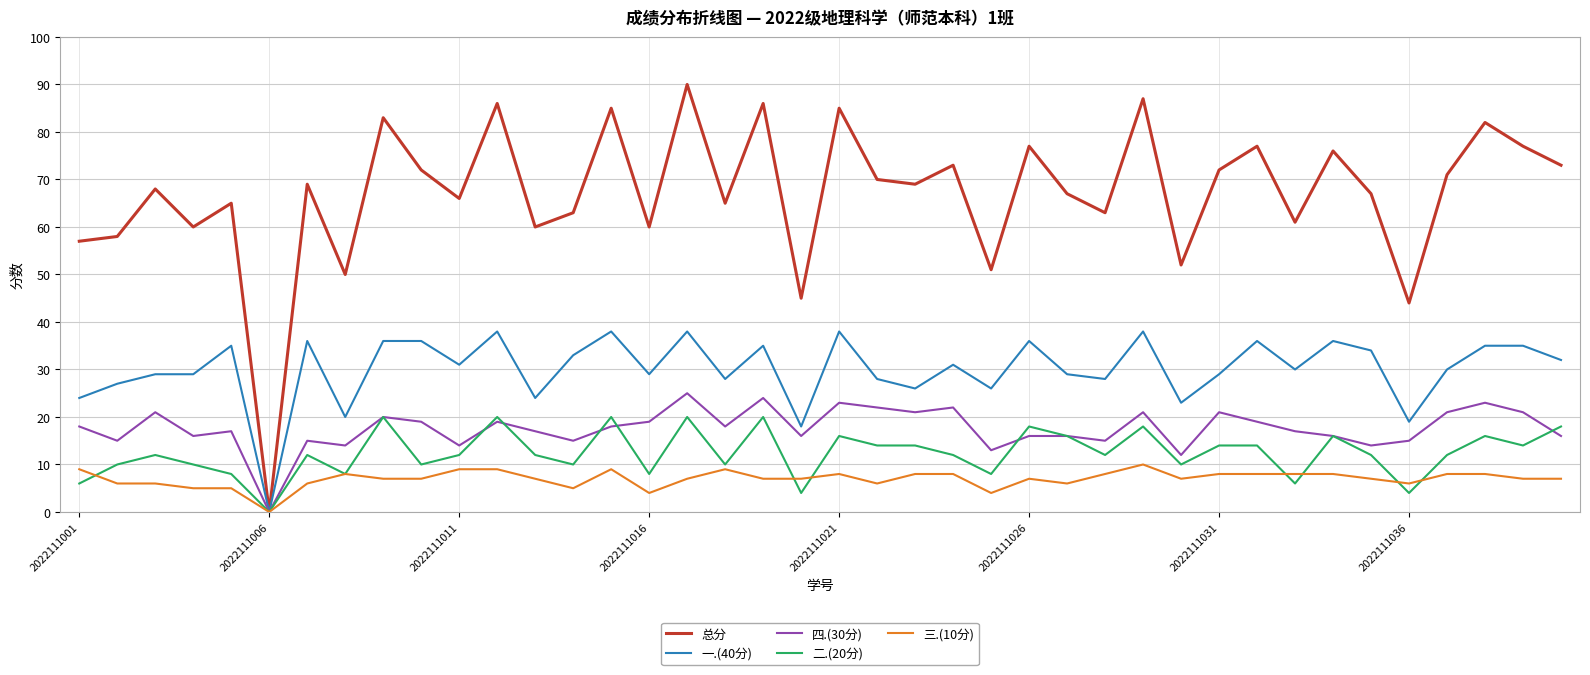

Which series has the largest total across all categories?

总分